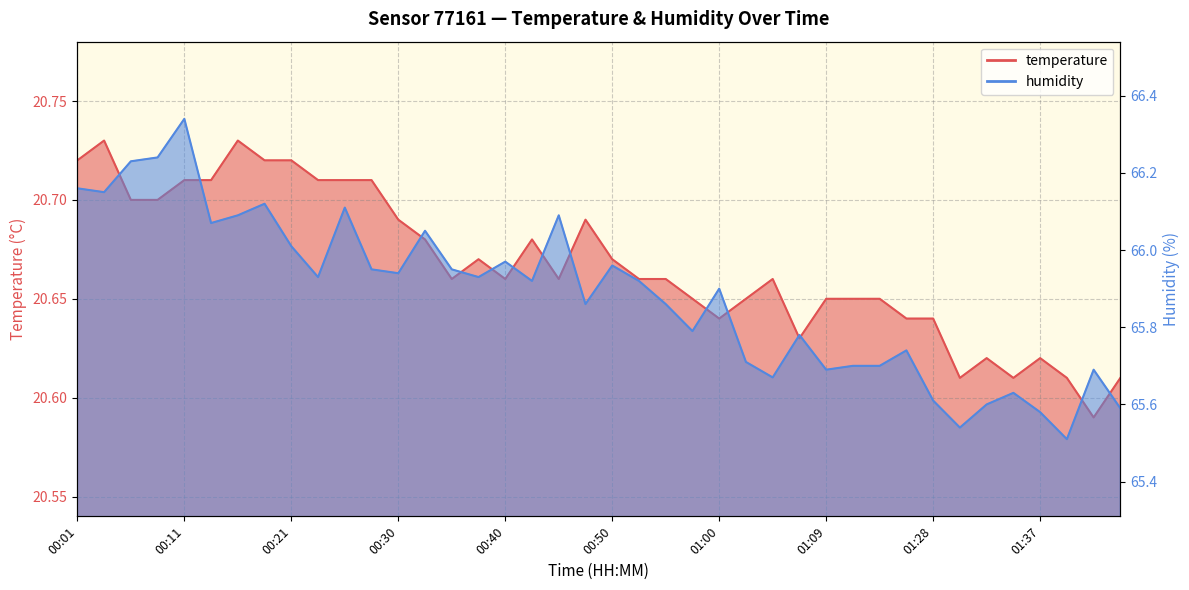

What is the minimum value shown in the chart?

20.6